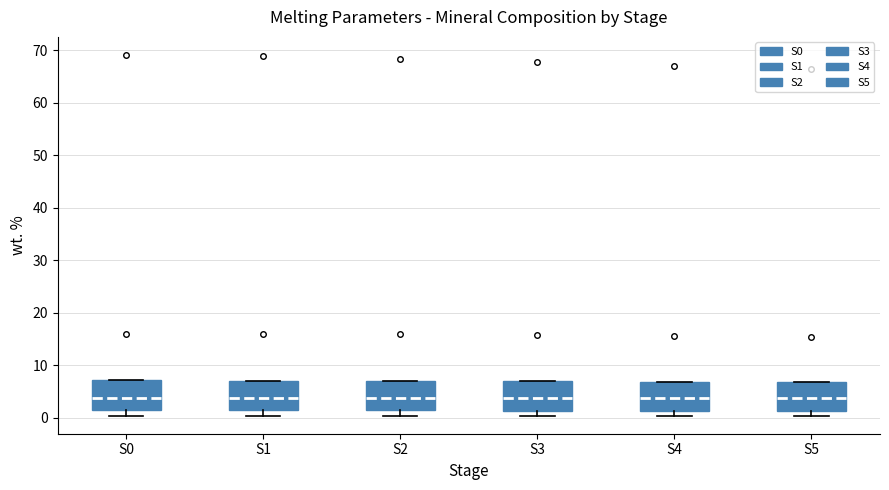

Where is the lower edge of the box for S5 on the y-axis? The values are not printed on the chart, so give them approximately, as read against the axis.

1